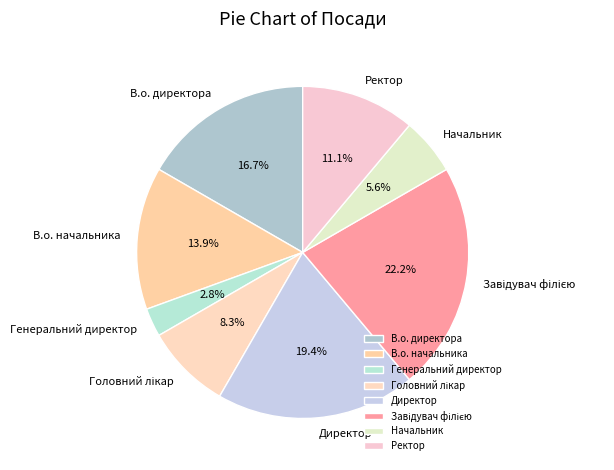

Between Ректор and Генеральний директор, which is larger?

Ректор